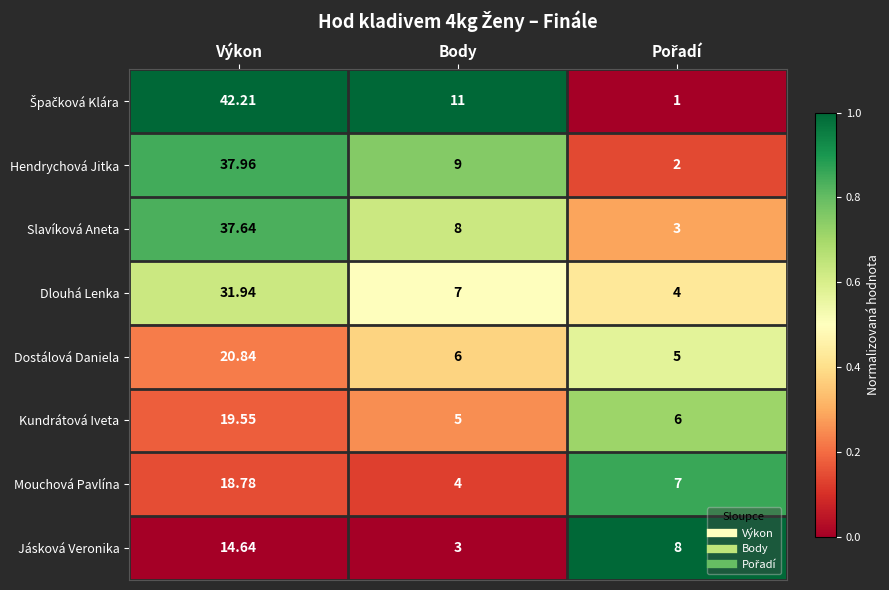

At which label does Dlouhá Lenka reach its peak?

Výkon